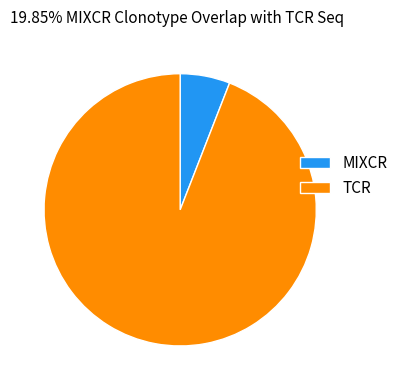

Do TCR and MIXCR together represent more than half of the pie?

Yes